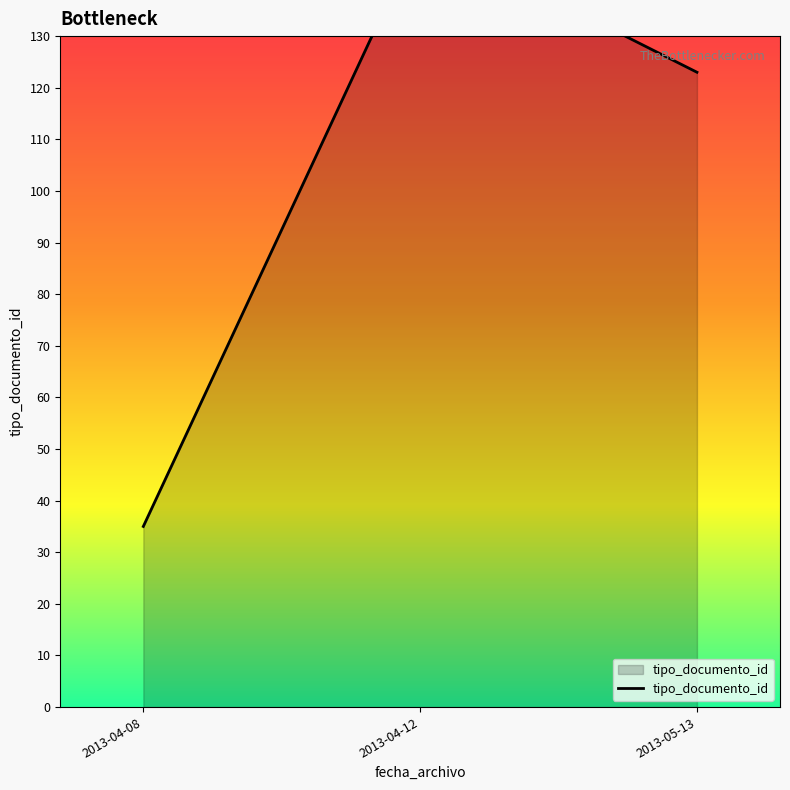

What is the ratio of the value at 2013-04-08 to the value at 2013-04-12?

0.2